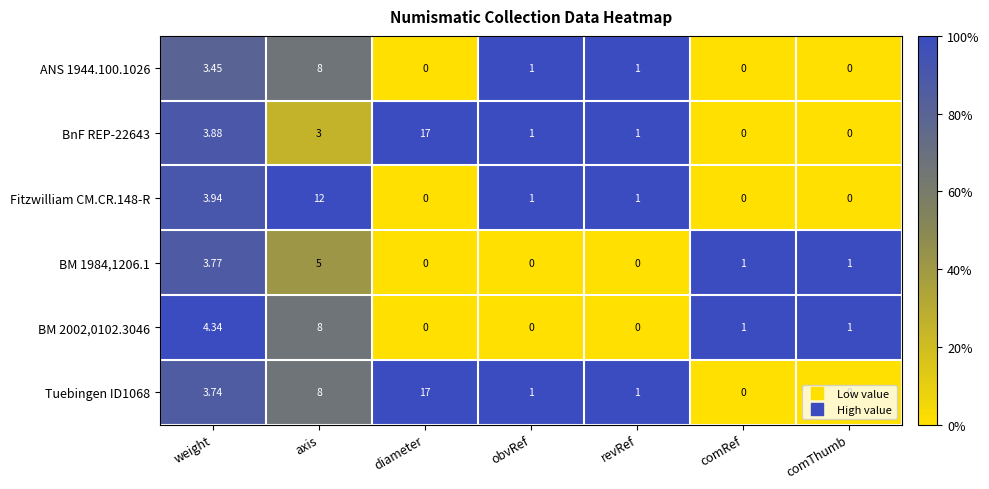

At which category is the sum across all series the highest?

axis